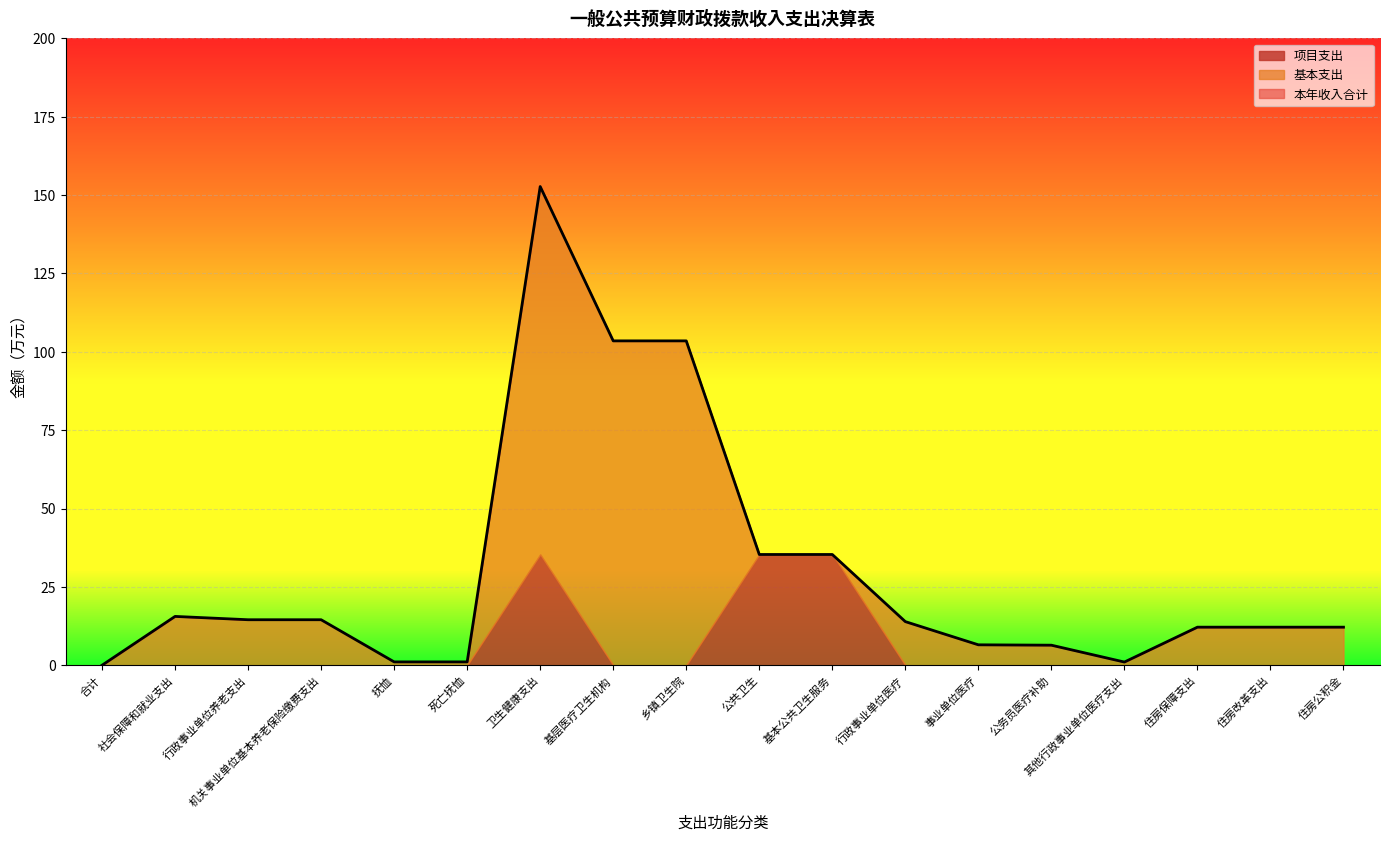

How many values in 本年收入合计 are above zero?

17